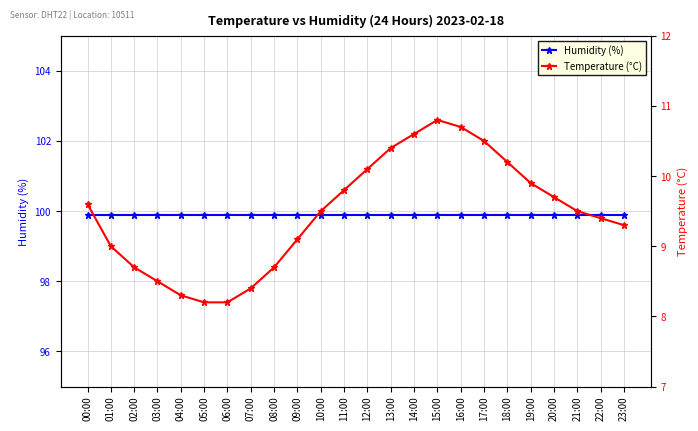

Which category has the highest value across all series?

00:00